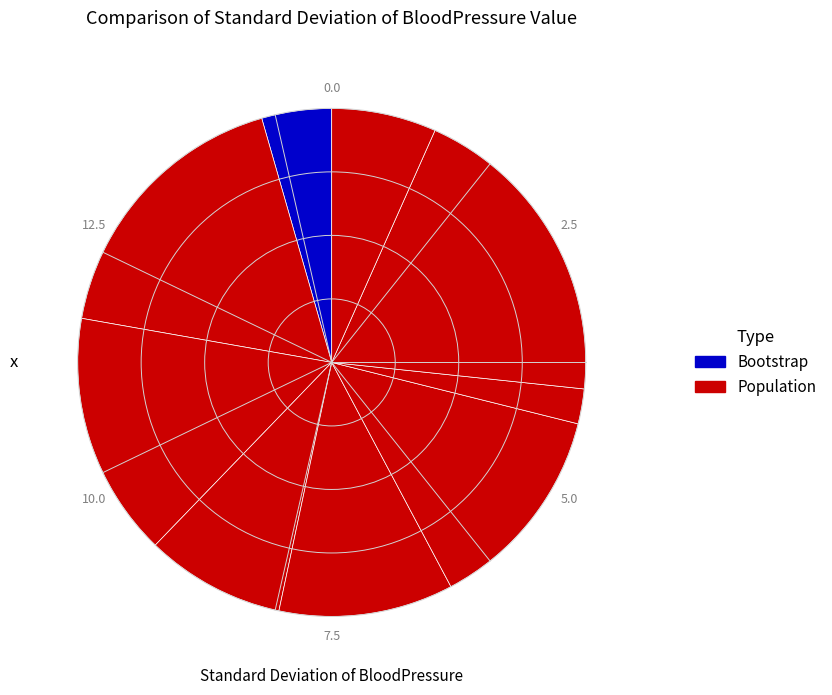

How many segments does this pie chart have?

9